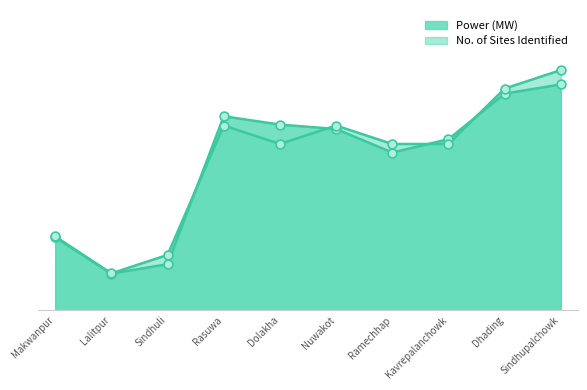

What is the total value across all series at Sindhupalchowk?

22.8